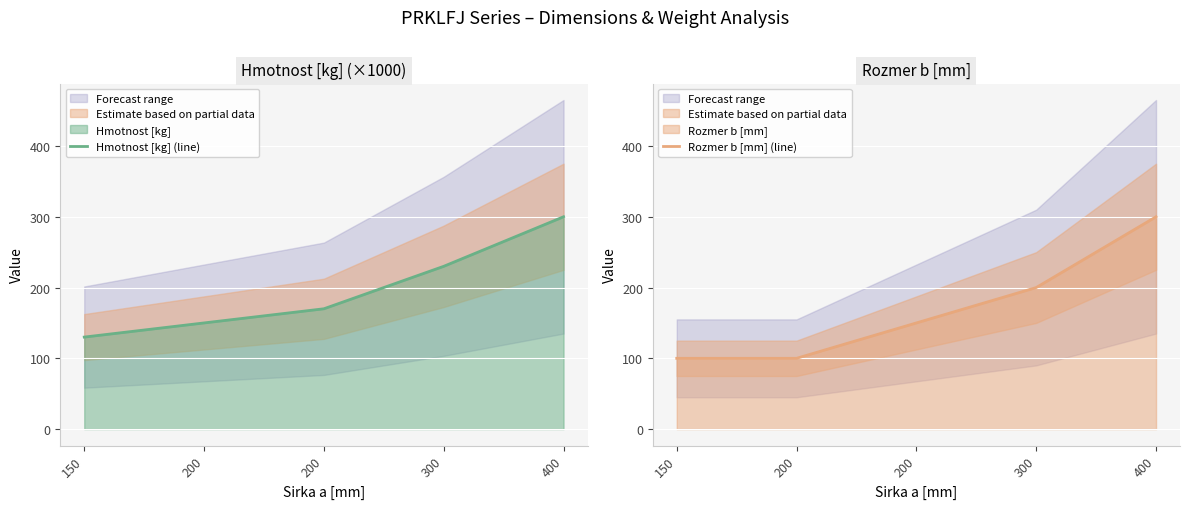

What is the difference between the maximum and minimum values in the Rozmer b [mm] (line) series?

200